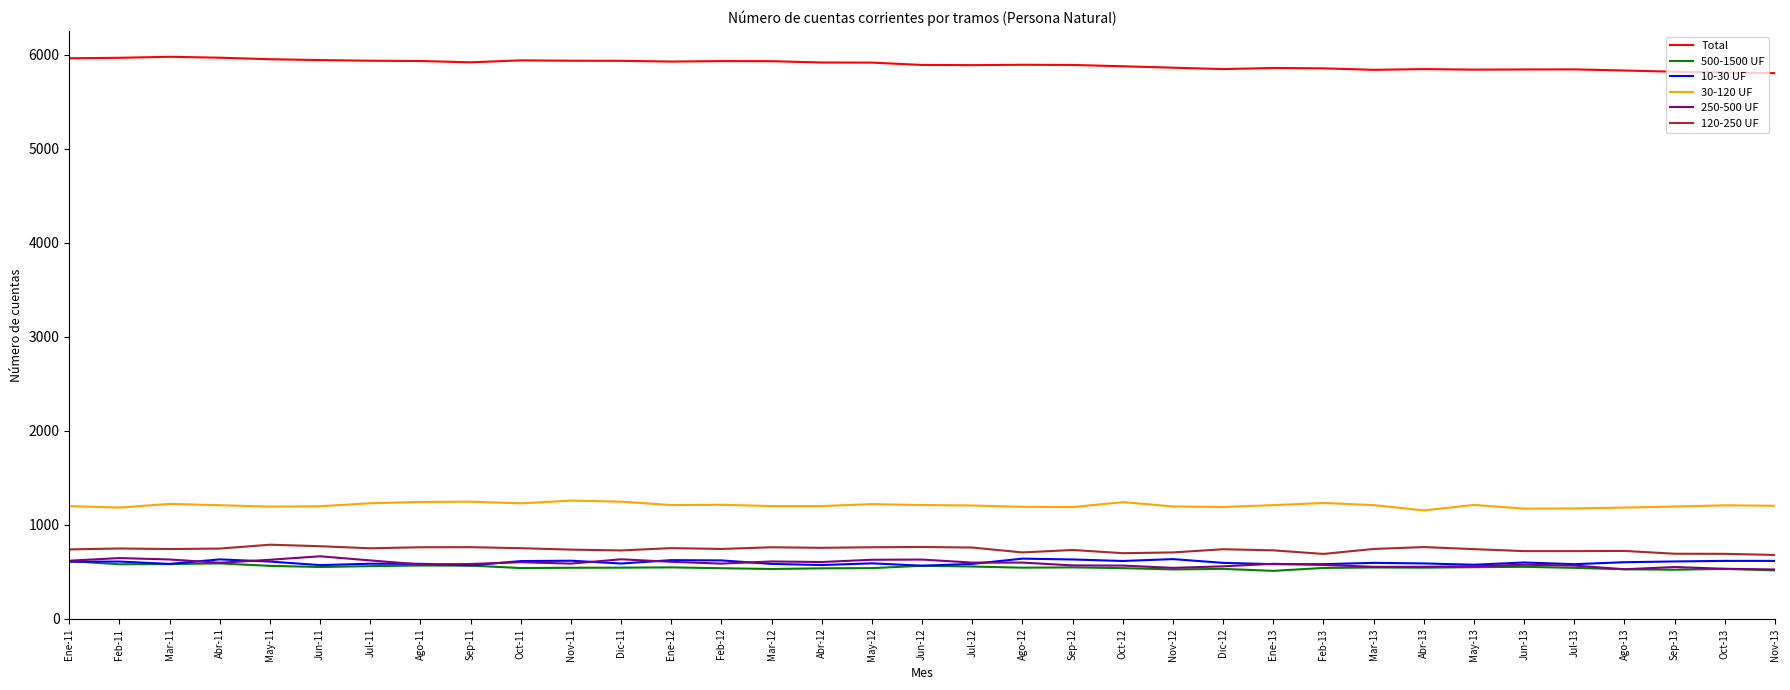

What are all the series names shown in the legend?

Total, 500-1500 UF, 10-30 UF, 30-120 UF, 250-500 UF, 120-250 UF